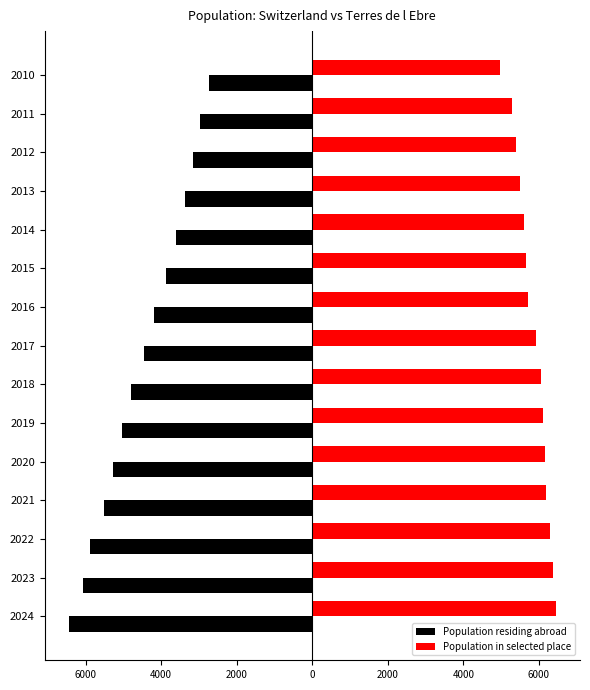

What are all the series names shown in the legend?

Population residing abroad, Population in selected place